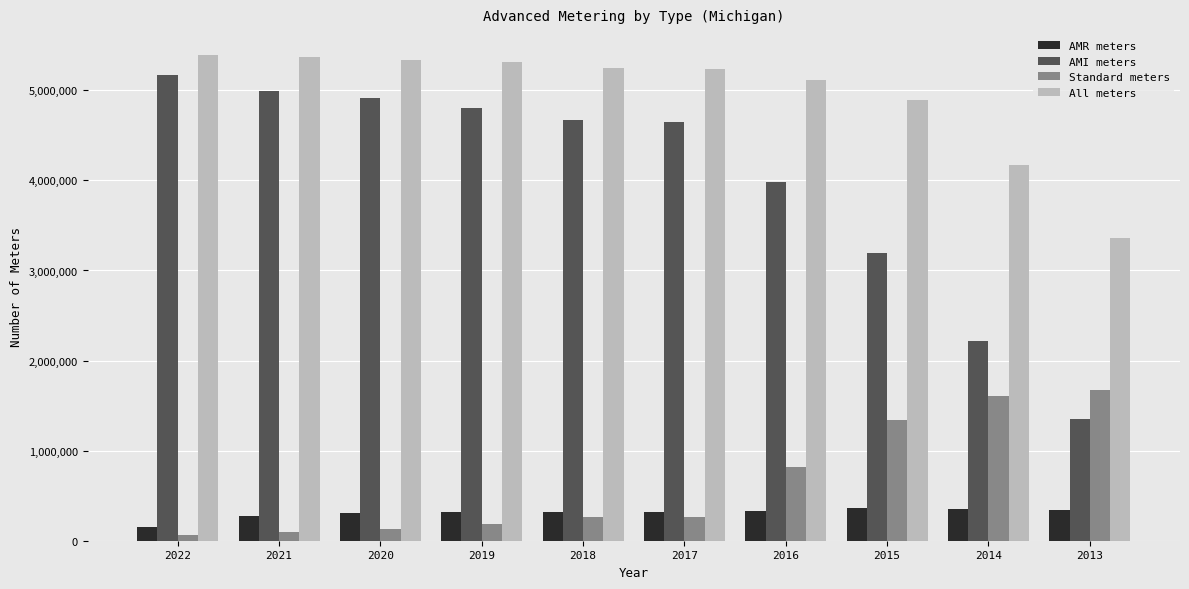

Which series changed the most between 2019 and 2014?

AMI meters